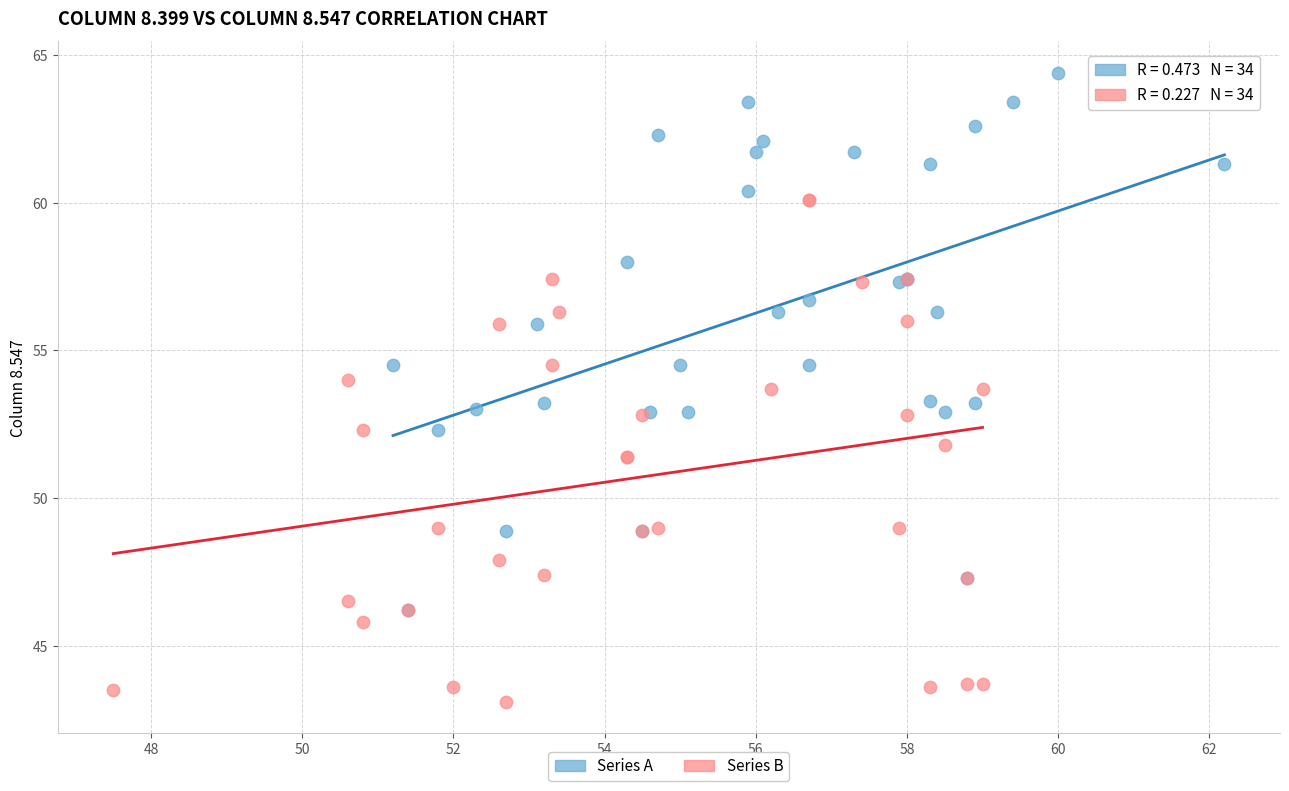

Which series has the widest spread of Y values?

Series A